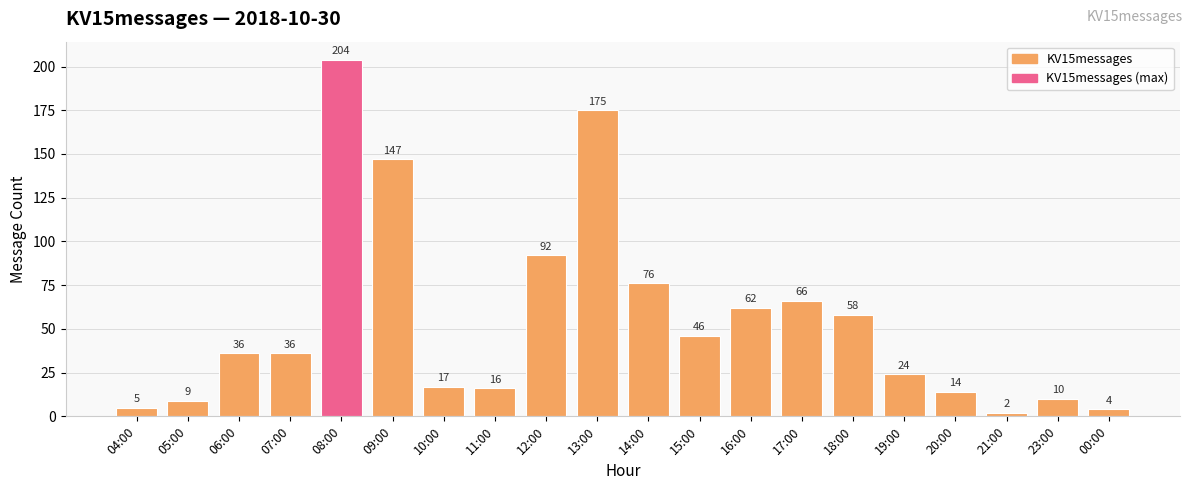

What is the label of the 4th bar from the left?

07:00